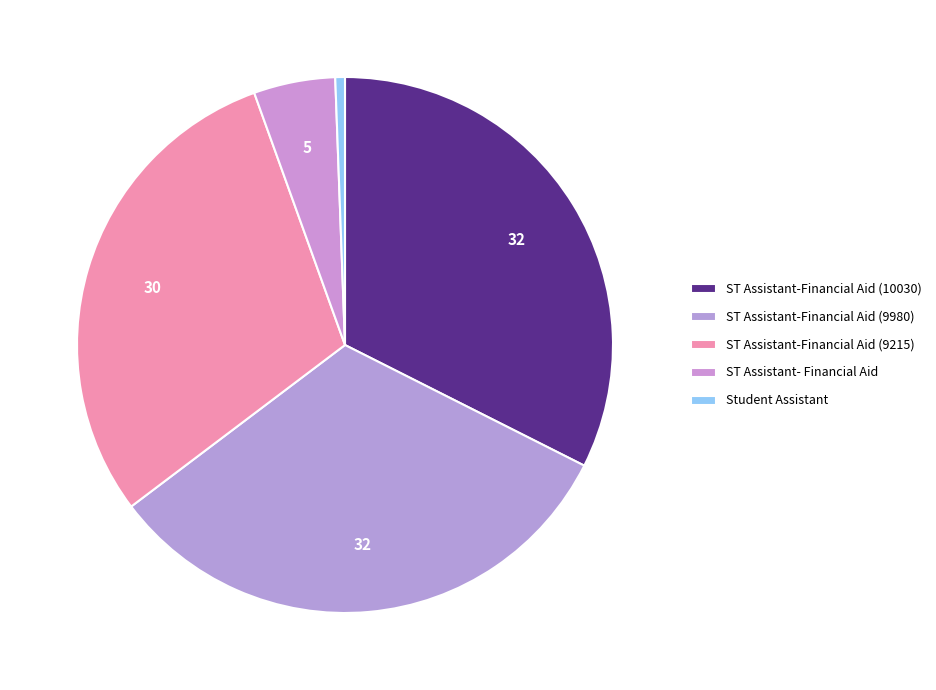

Is it true that ST Assistant-Financial Aid (9980) is 32% of the pie?

True